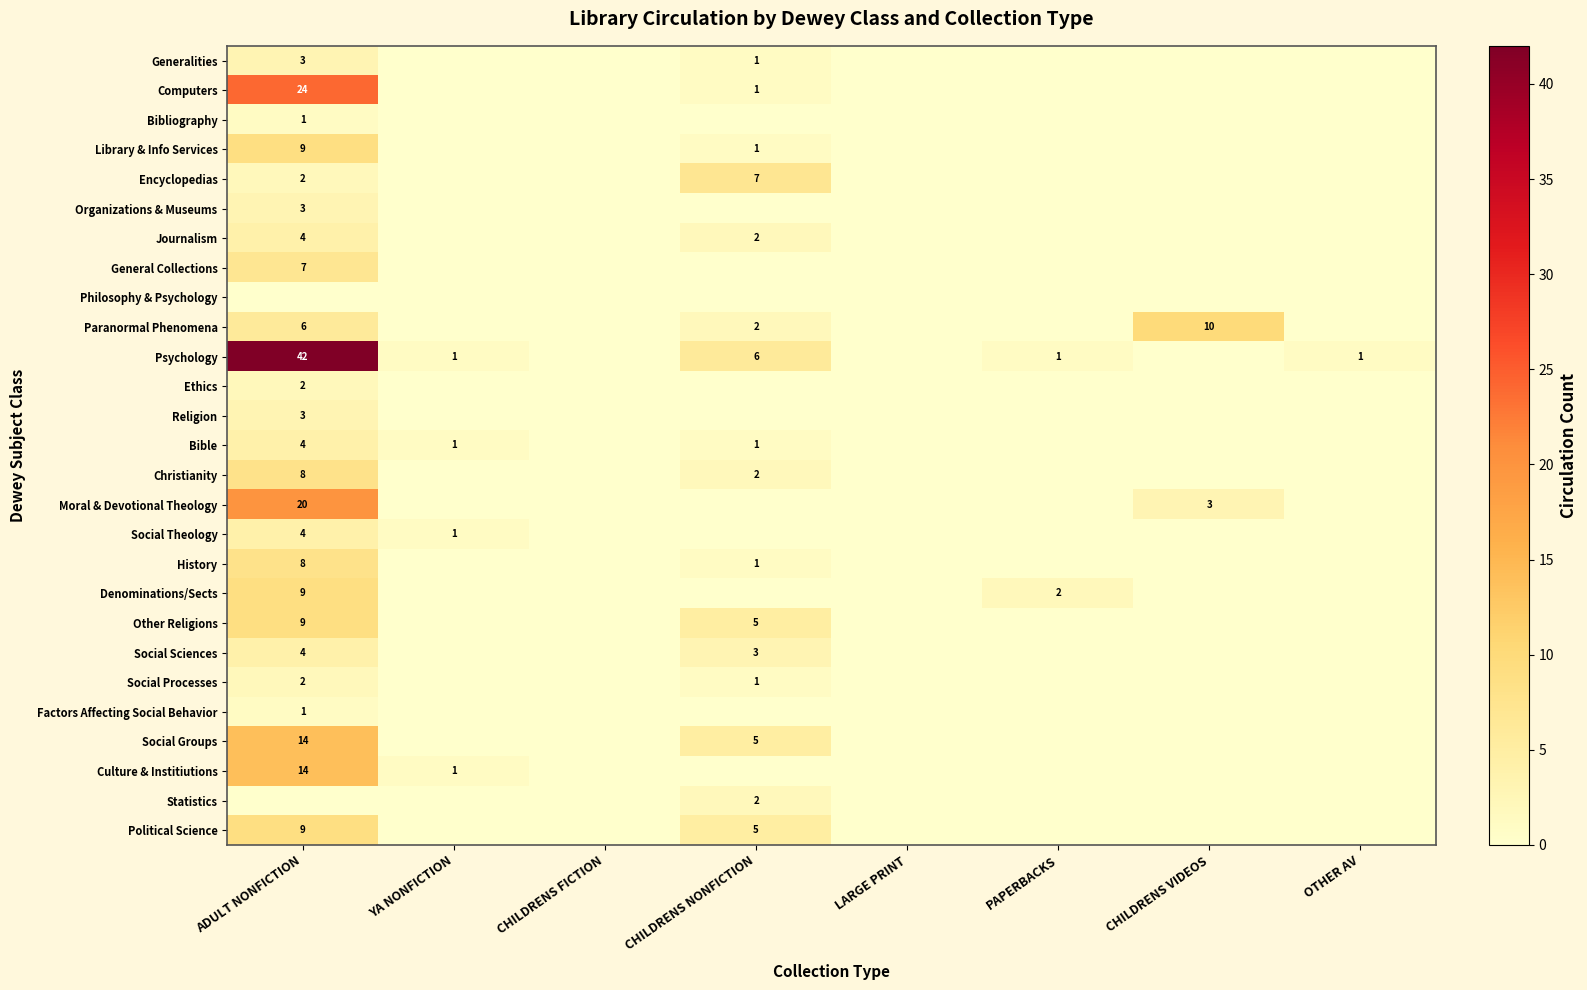

Is it true that Paranormal Phenomena equals 6 at ADULT NONFICTION?

True